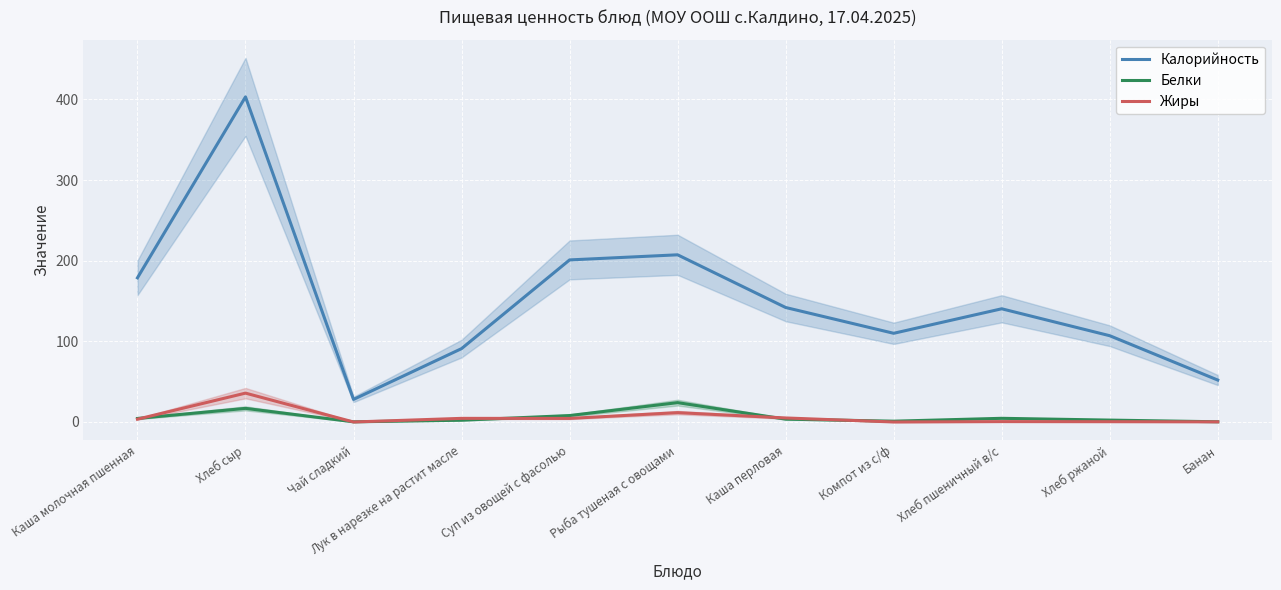

Read the Калорийность value at Суп из овощей с фасолью.

201.0